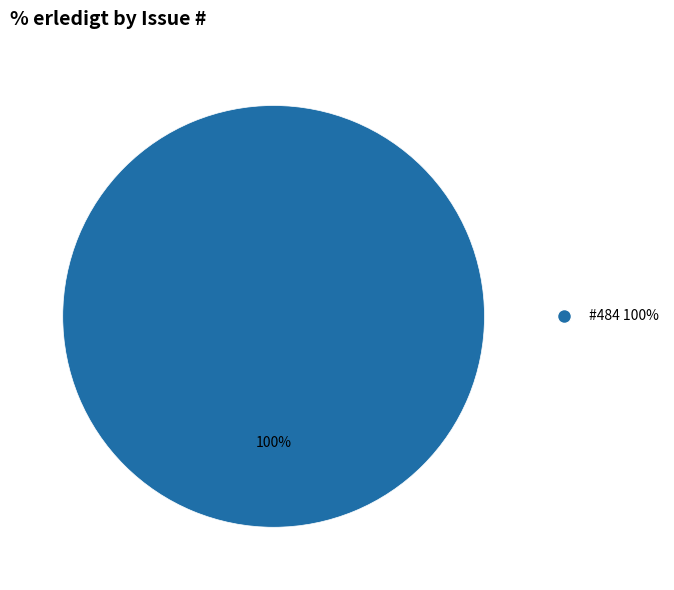

True or false: #484 100% accounts for 87% of the total.

False